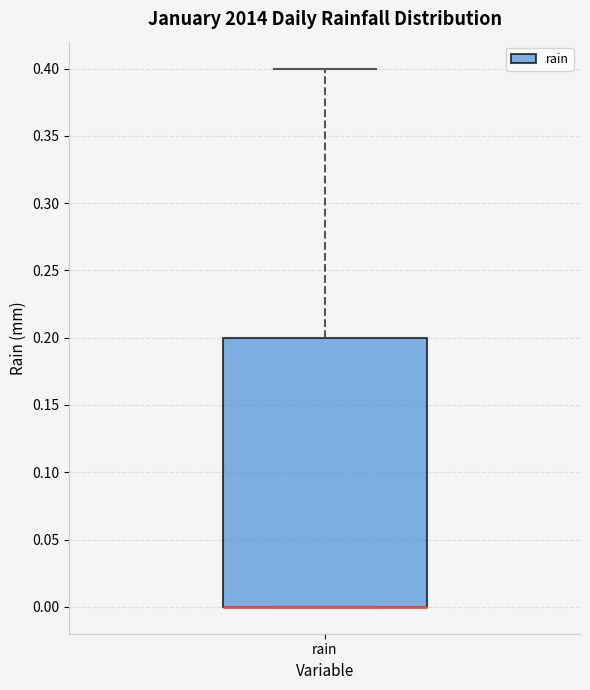

Transcribe this box plot: give where the median line is, the range the box spans, and where the two whiskers end, as read against the y-axis. The values are not printed on the chart, so give them approximately, as read against the axis.

median 0.0 (drawn on the box's lower edge), box 0.0 to 0.2, whiskers 0.0 to 0.4